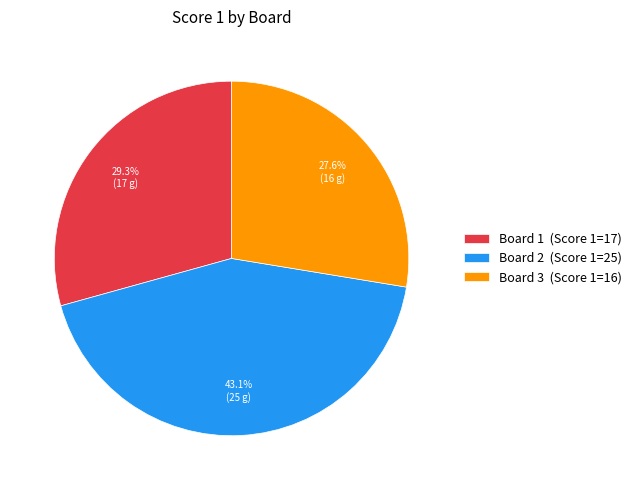

Between Board 2 and Board 3, which is larger?

Board 2